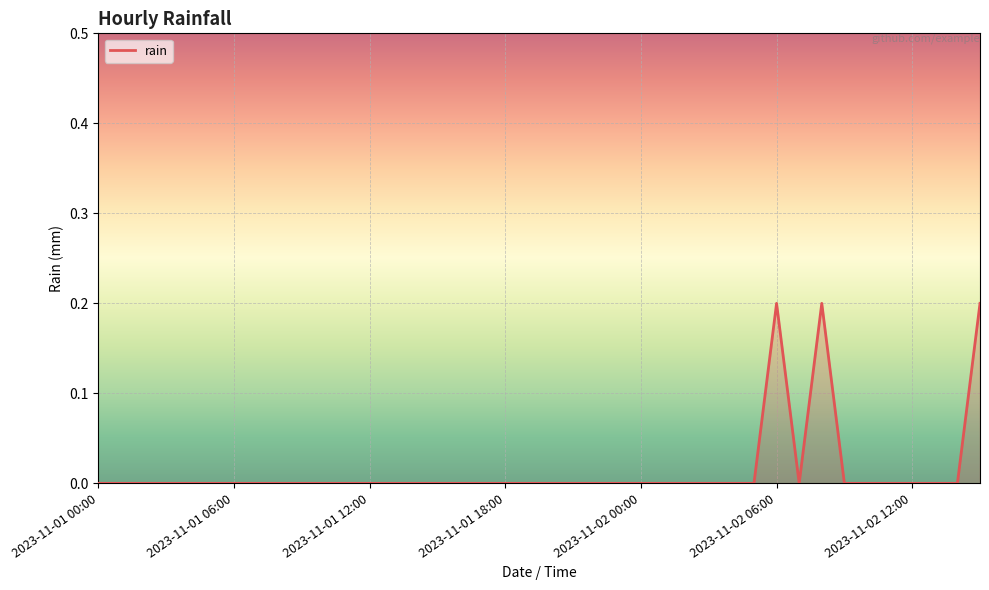

How many lines are shown in the chart?

1